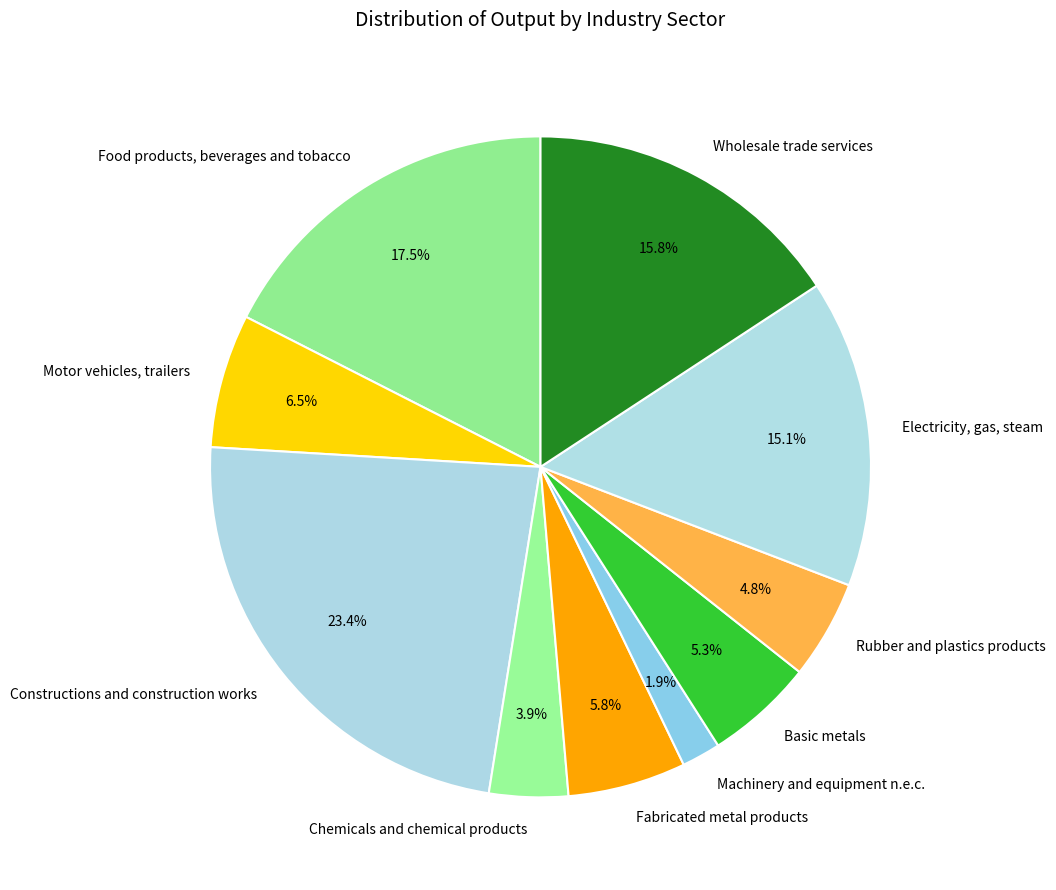

Is it true that Constructions and construction works is 23% of the pie?

True